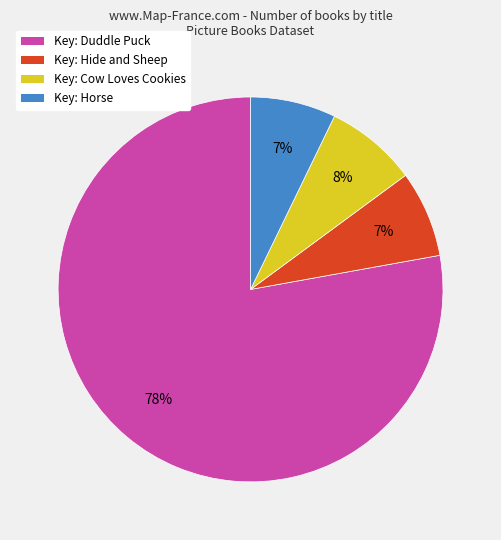

Is there a majority slice in this chart?

Yes